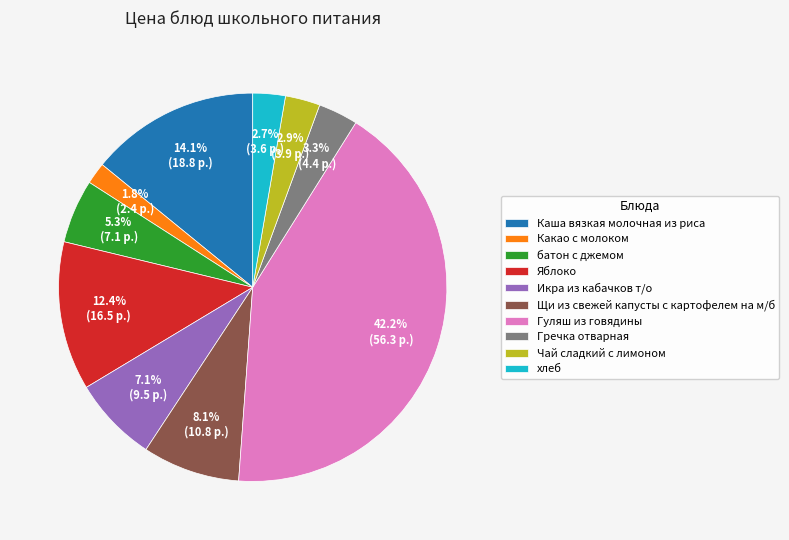

Between батон с джемом and Каша вязкая молочная из риса, which is larger?

Каша вязкая молочная из риса